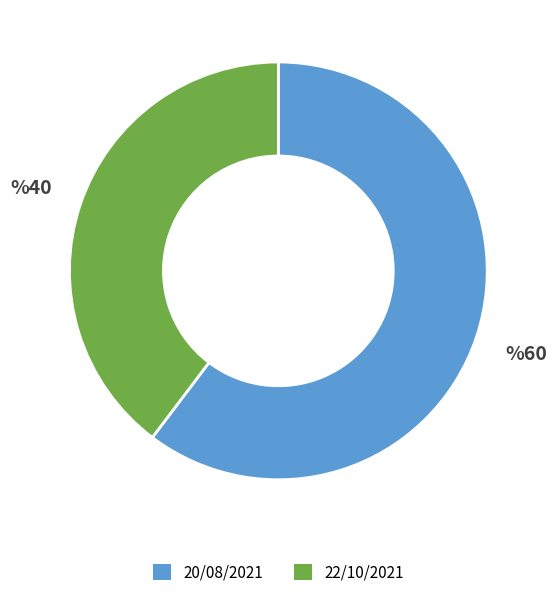

What is the ratio of the value at 20/08/2021 to the value at 22/10/2021?

1.5